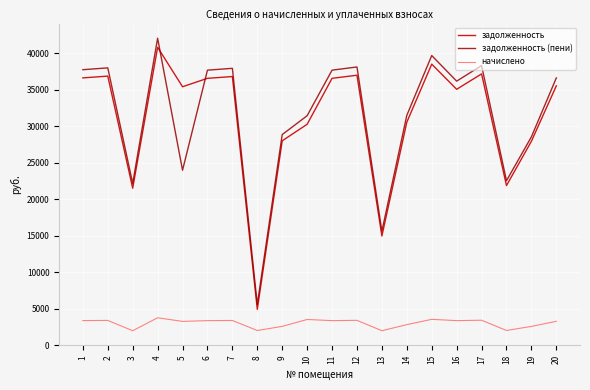

What is the difference between the maximum and minimum values in the задолженность (пени) series?

36504.9